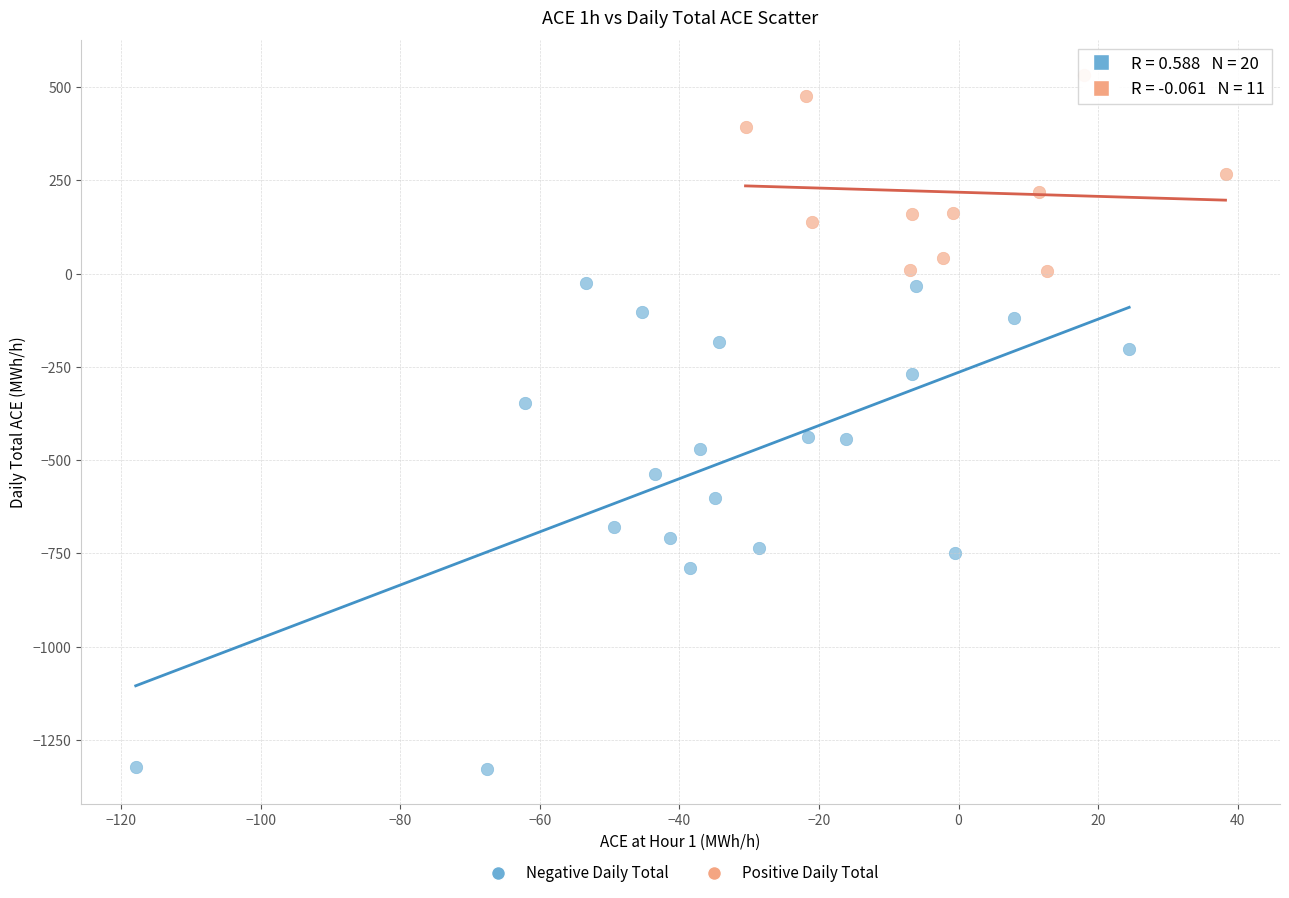

Which series contains the lowest Y value?

Negative Daily Total